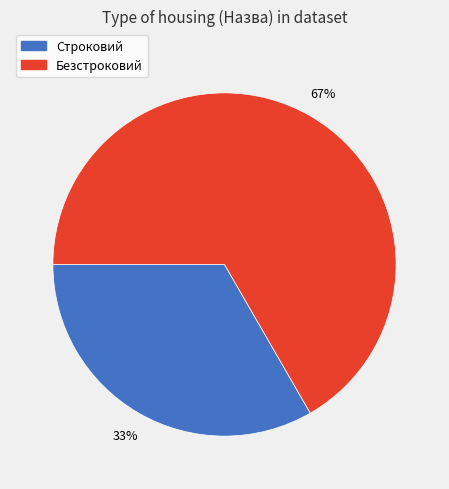

Is the sum of Строковий and Безстроковий greater than half?

Yes